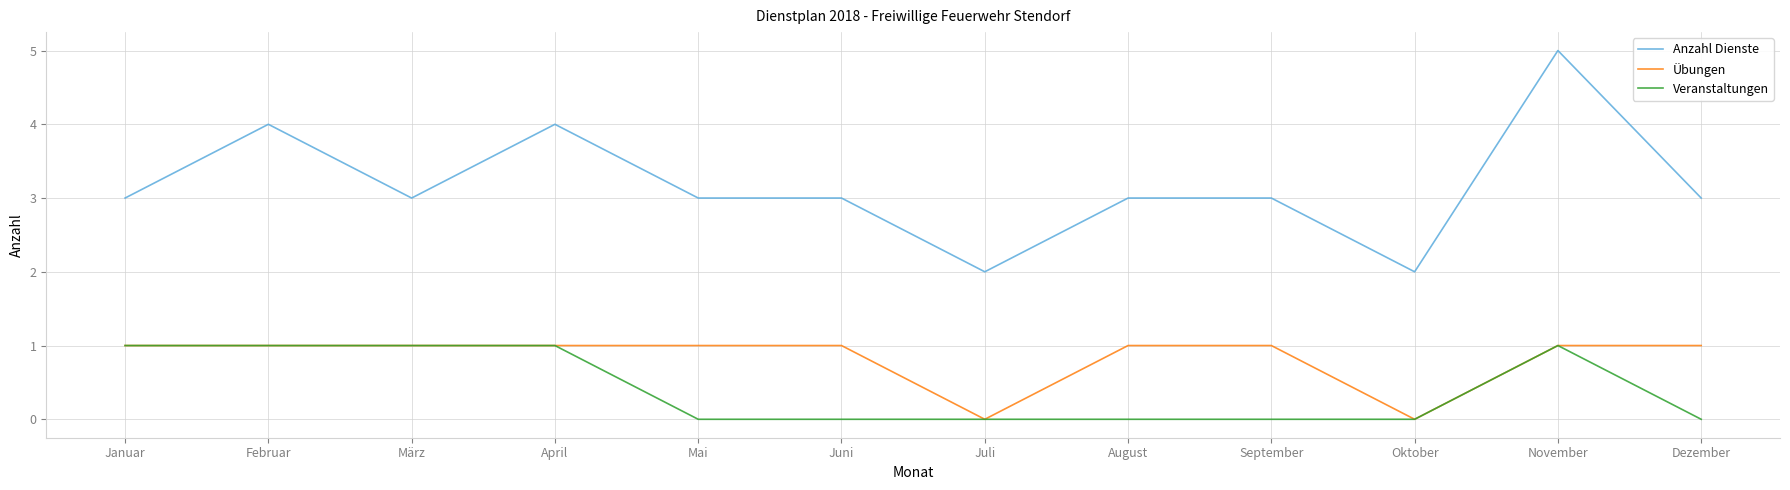

The Anzahl Dienste series shows 4 at Februar. True or false?

True